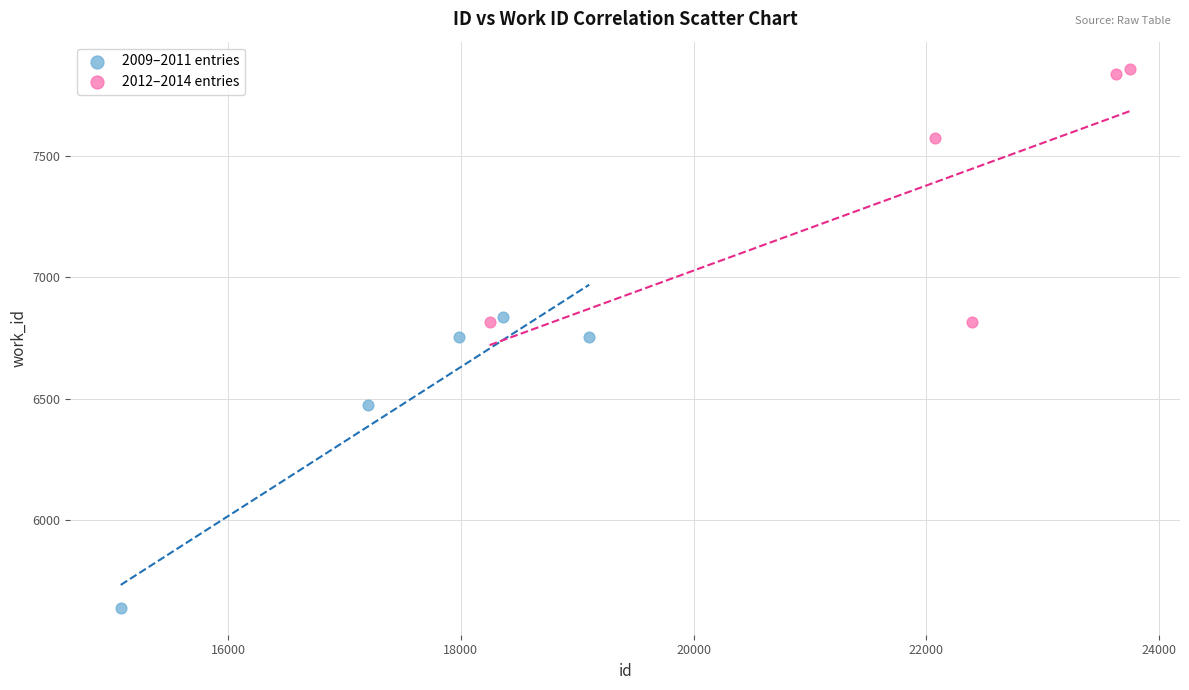

Which series reaches the maximum Y coordinate?

2012–2014 entries